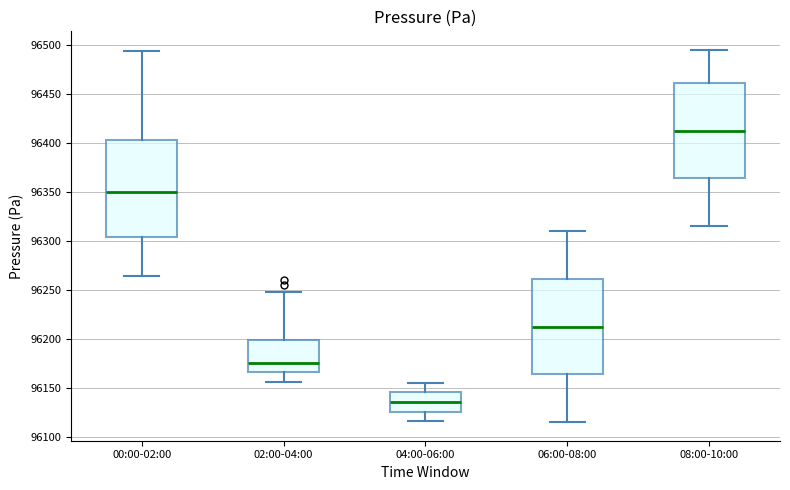

Reading left to right, transcribe this box plot: for each box, give where its median line is, the range the box spans, and where its two whiskers end, as read against the y-axis. The values are not printed on the chart, so give them approximately, as read against the axis.

00:00-02:00: median 96350, box 96305 to 96405, whiskers 96265 to 96495
02:00-04:00: median 96175, box 96165 to 96200, whiskers 96155 to 96250
04:00-06:00: median 96135, box 96125 to 96145, whiskers 96115 to 96155
06:00-08:00: median 96215, box 96165 to 96260, whiskers 96115 to 96310
08:00-10:00: median 96415, box 96365 to 96460, whiskers 96315 to 96495